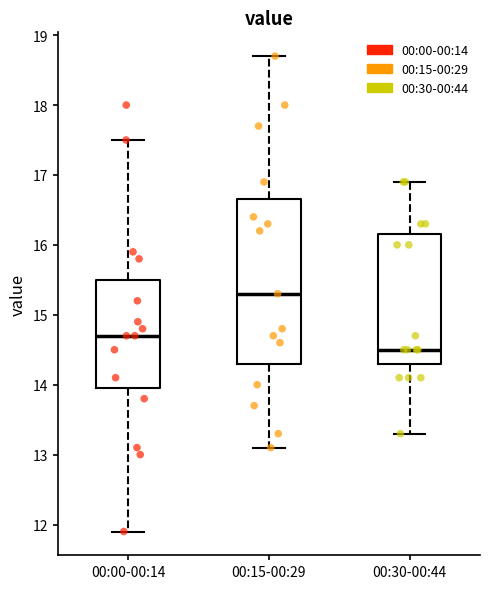

Reading left to right, read every box against the y-axis: the position of its median line, the range the box covers, and the ends of its whiskers. The values are not printed on the chart, so give them approximately, as read against the axis.

00:00-00:14: median 14.7, box 14.0 to 15.5, whiskers 11.9 to 17.5
00:15-00:29: median 15.3, box 14.3 to 16.7, whiskers 13.1 to 18.7
00:30-00:44: median 14.5, box 14.3 to 16.2, whiskers 13.3 to 16.9